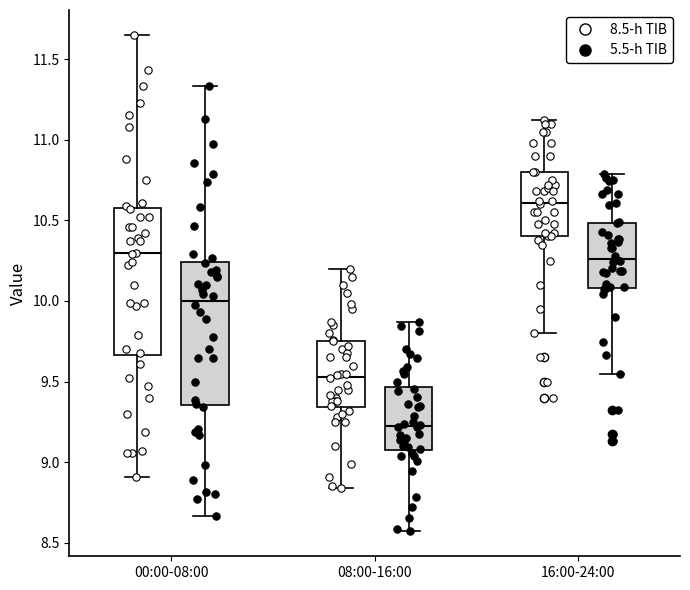

Reading left to right, transcribe this box plot: for each box, give where its median line is, the range the box spans, and where its two whiskers end, as read against the y-axis. The values are not printed on the chart, so give them approximately, as read against the axis.

00:00-08:00 (8.5-h TIB): median 10.30, box 9.65 to 10.60, whiskers 8.90 to 11.65
00:00-08:00 (5.5-h TIB): median 10.00, box 9.35 to 10.25, whiskers 8.65 to 11.35
08:00-16:00 (8.5-h TIB): median 9.55, box 9.35 to 9.75, whiskers 8.85 to 10.20
08:00-16:00 (5.5-h TIB): median 9.25, box 9.10 to 9.45, whiskers 8.55 to 9.85
16:00-24:00 (8.5-h TIB): median 10.60, box 10.40 to 10.80, whiskers 9.80 to 11.10
16:00-24:00 (5.5-h TIB): median 10.25, box 10.10 to 10.50, whiskers 9.55 to 10.80